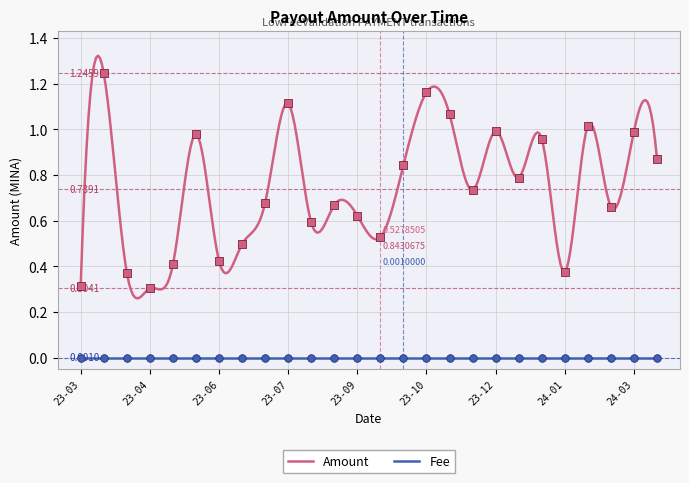

Which has a higher value, 2023-08-15 or 2023-11-24?

2023-11-24